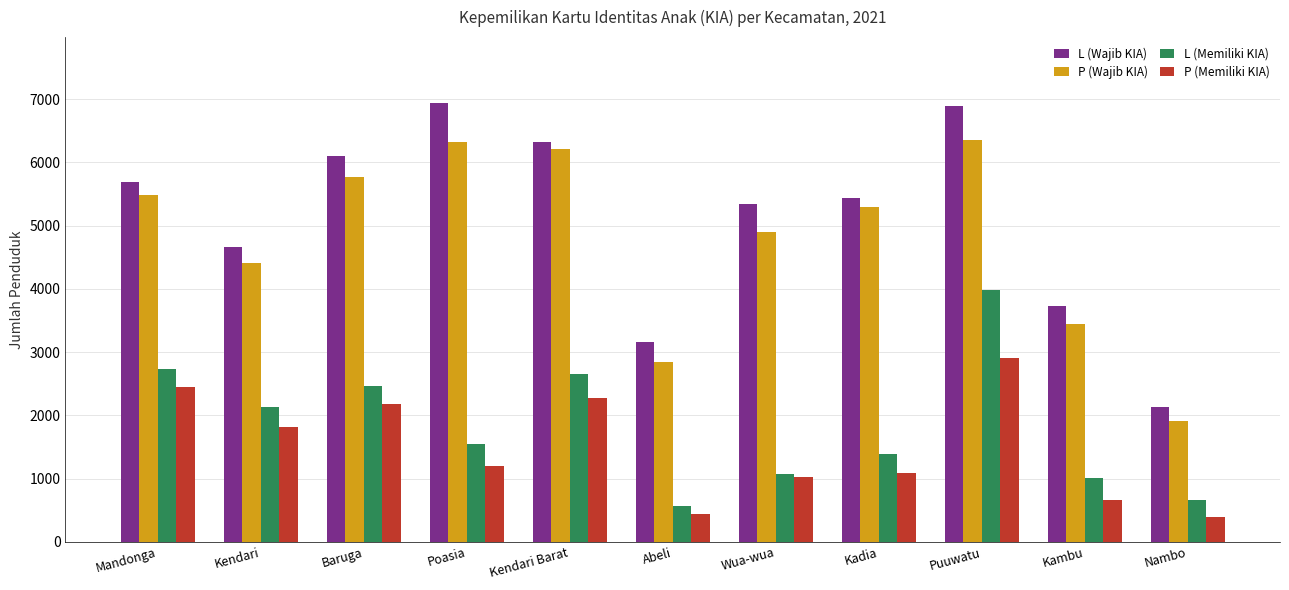

What is the minimum value for P (Wajib KIA)?

1907